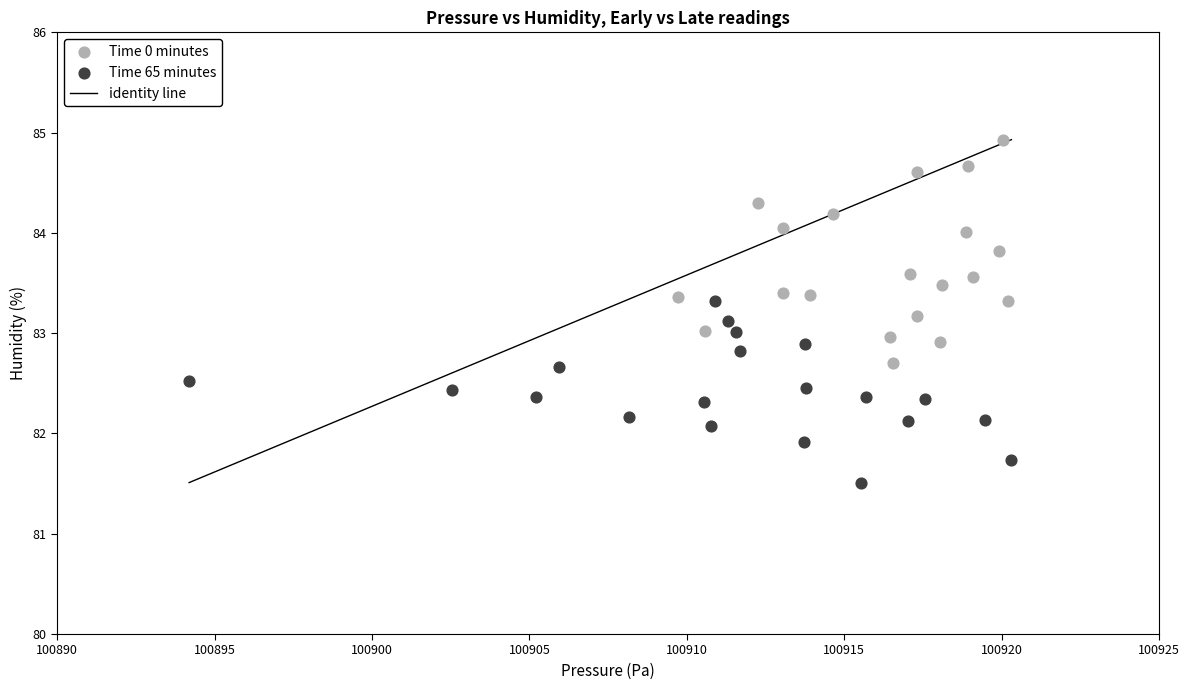

Which series reaches the maximum Y coordinate?

Time 0 minutes